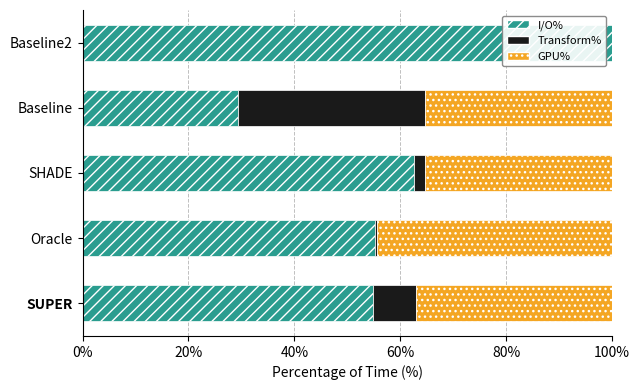

What is the total value across all series at SHADE?

100.0